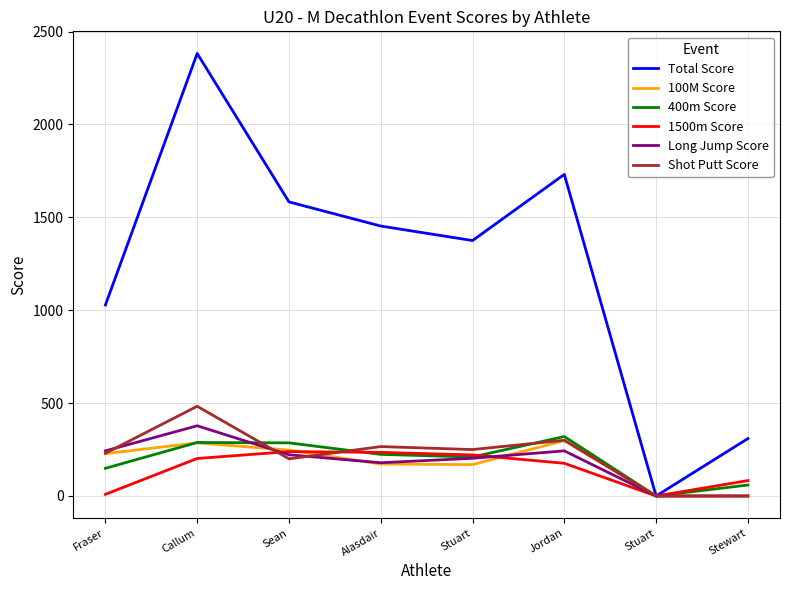

True or false: 400m Score has more than 0 points higher than both neighbors.

True